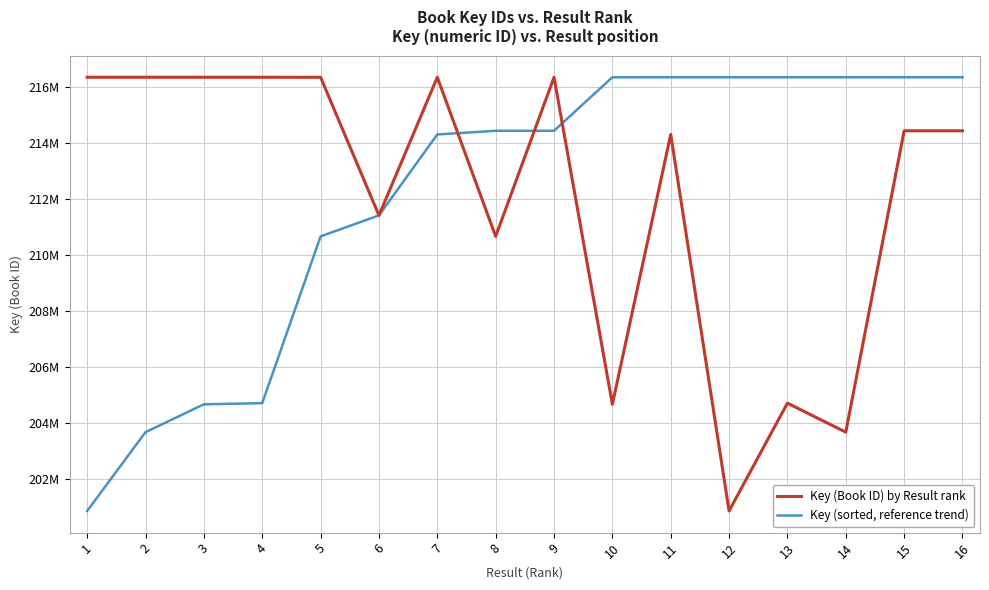

What are all the series names shown in the legend?

Key (Book ID) by Result rank, Key (sorted, reference trend)